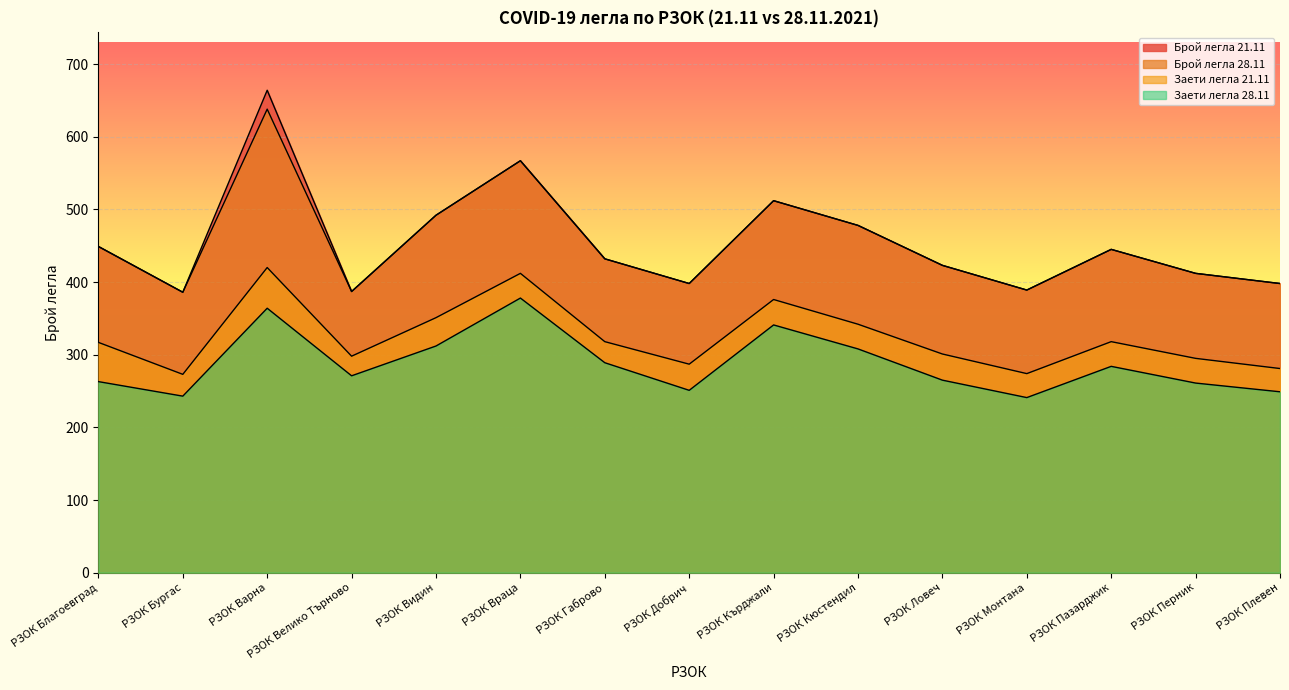

Reading right to left, what are all the values shown in this chart?

Брой легла 21.11: РЗОК Плевен=398	РЗОК Перник=412	РЗОК Пазарджик=445	РЗОК Монтана=389	РЗОК Ловеч=423	РЗОК Кюстендил=478	РЗОК Кърджали=512	РЗОК Добрич=398	РЗОК Габрово=432	РЗОК Враца=567	РЗОК Видин=492	РЗОК Велико Търново=387	РЗОК Варна=664	РЗОК Бургас=386	РЗОК Благоевград=449
Брой легла 28.11: РЗОК Плевен=398	РЗОК Перник=412	РЗОК Пазарджик=445	РЗОК Монтана=389	РЗОК Ловеч=423	РЗОК Кюстендил=478	РЗОК Кърджали=512	РЗОК Добрич=398	РЗОК Габрово=432	РЗОК Враца=567	РЗОК Видин=492	РЗОК Велико Търново=387	РЗОК Варна=638	РЗОК Бургас=386	РЗОК Благоевград=449
Заети легла 21.11: РЗОК Плевен=281	РЗОК Перник=295	РЗОК Пазарджик=318	РЗОК Монтана=274	РЗОК Ловеч=301	РЗОК Кюстендил=342	РЗОК Кърджали=376	РЗОК Добрич=287	РЗОК Габрово=318	РЗОК Враца=412	РЗОК Видин=351	РЗОК Велико Търново=298	РЗОК Варна=420	РЗОК Бургас=273	РЗОК Благоевград=317
Заети легла 28.11: РЗОК Плевен=249	РЗОК Перник=261	РЗОК Пазарджик=284	РЗОК Монтана=241	РЗОК Ловеч=265	РЗОК Кюстендил=308	РЗОК Кърджали=341	РЗОК Добрич=251	РЗОК Габрово=289	РЗОК Враца=378	РЗОК Видин=312	РЗОК Велико Търново=271	РЗОК Варна=364	РЗОК Бургас=243	РЗОК Благоевград=263